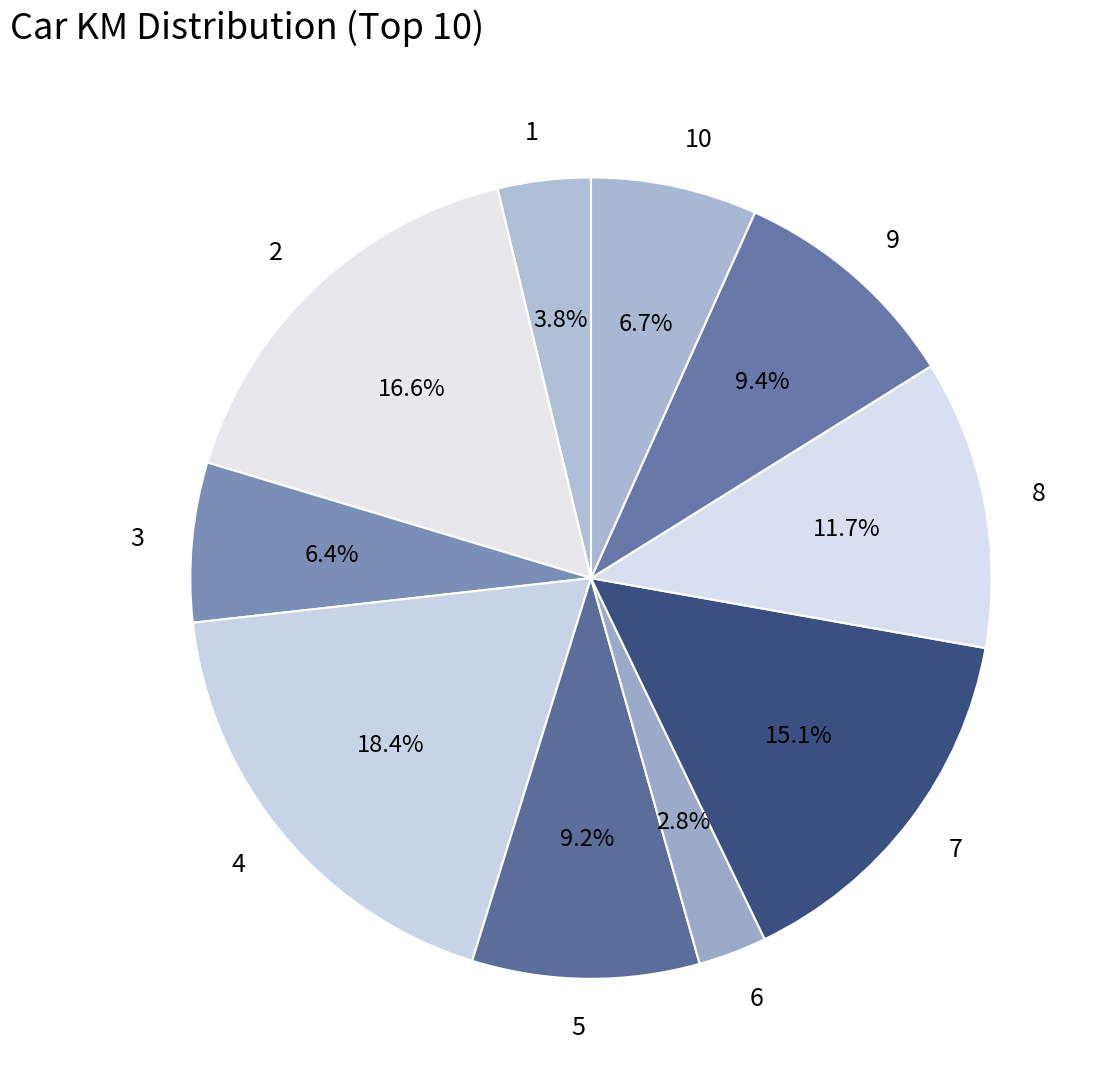

How many segments does this pie chart have?

10